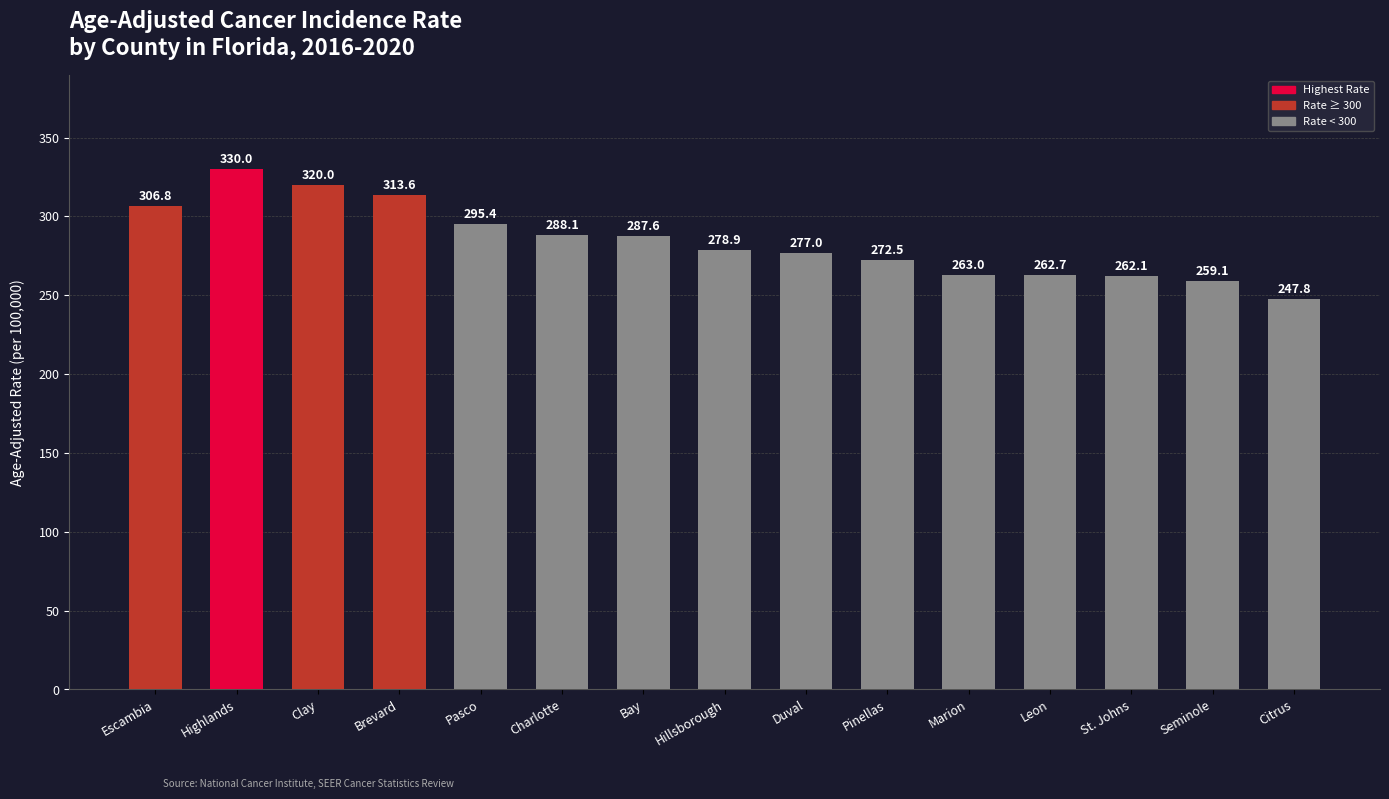

Are the bars horizontal?

No